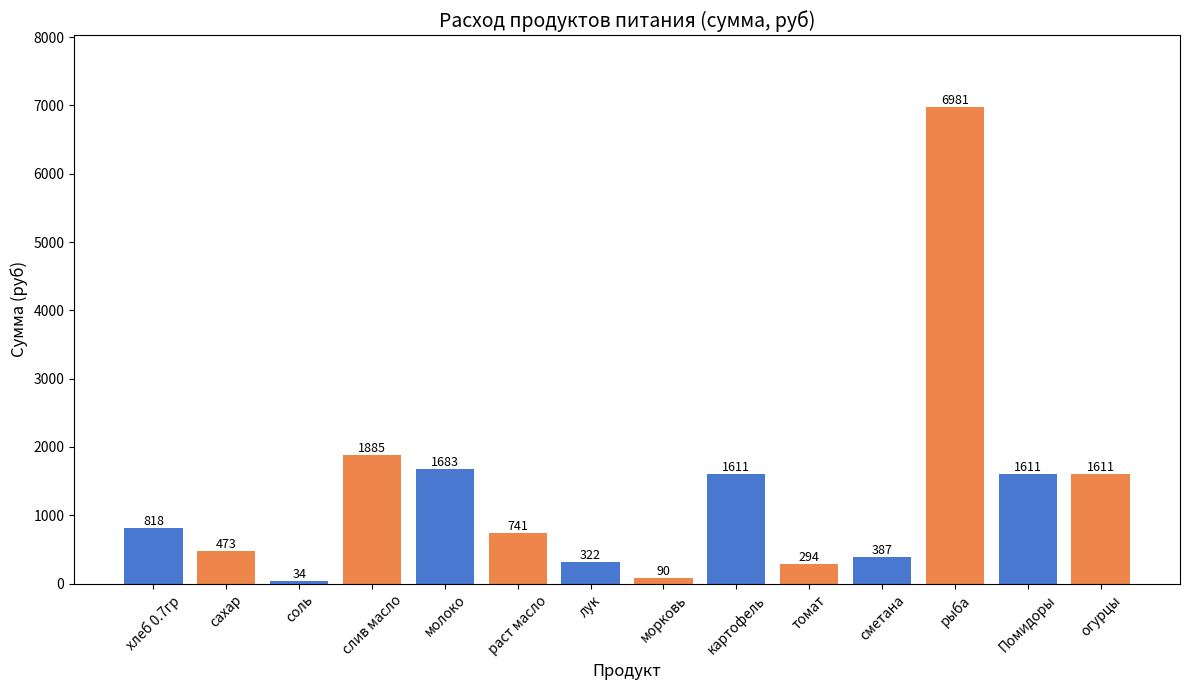

What is the smallest value displayed?

34.4